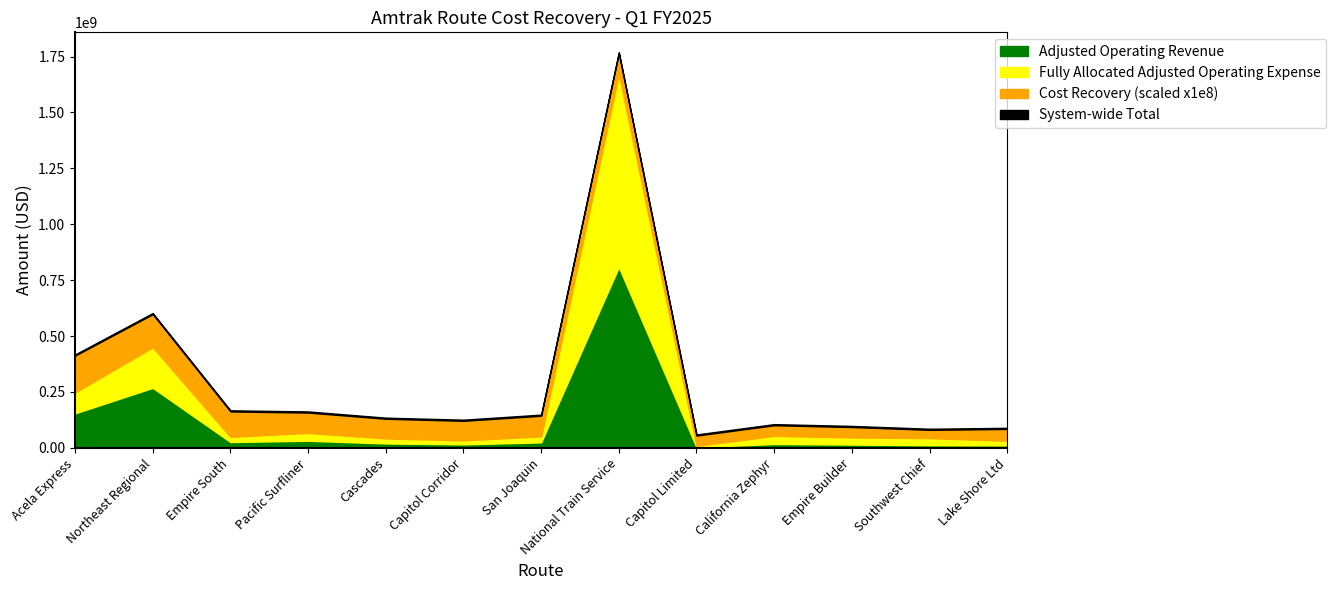

How many categories are shown in the chart?

13